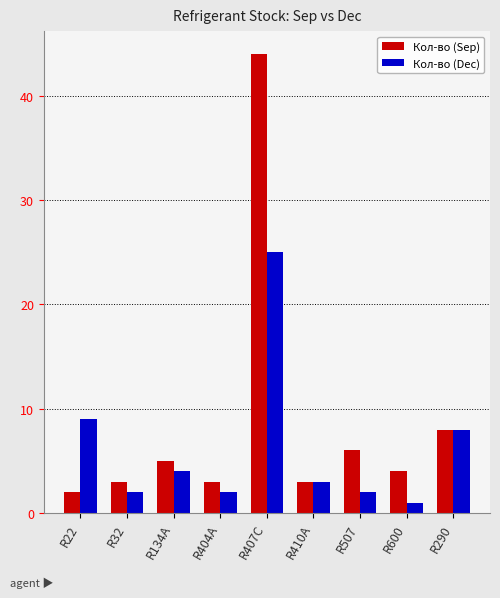

Which series has the widest spread of values?

Кол-во (Sep)